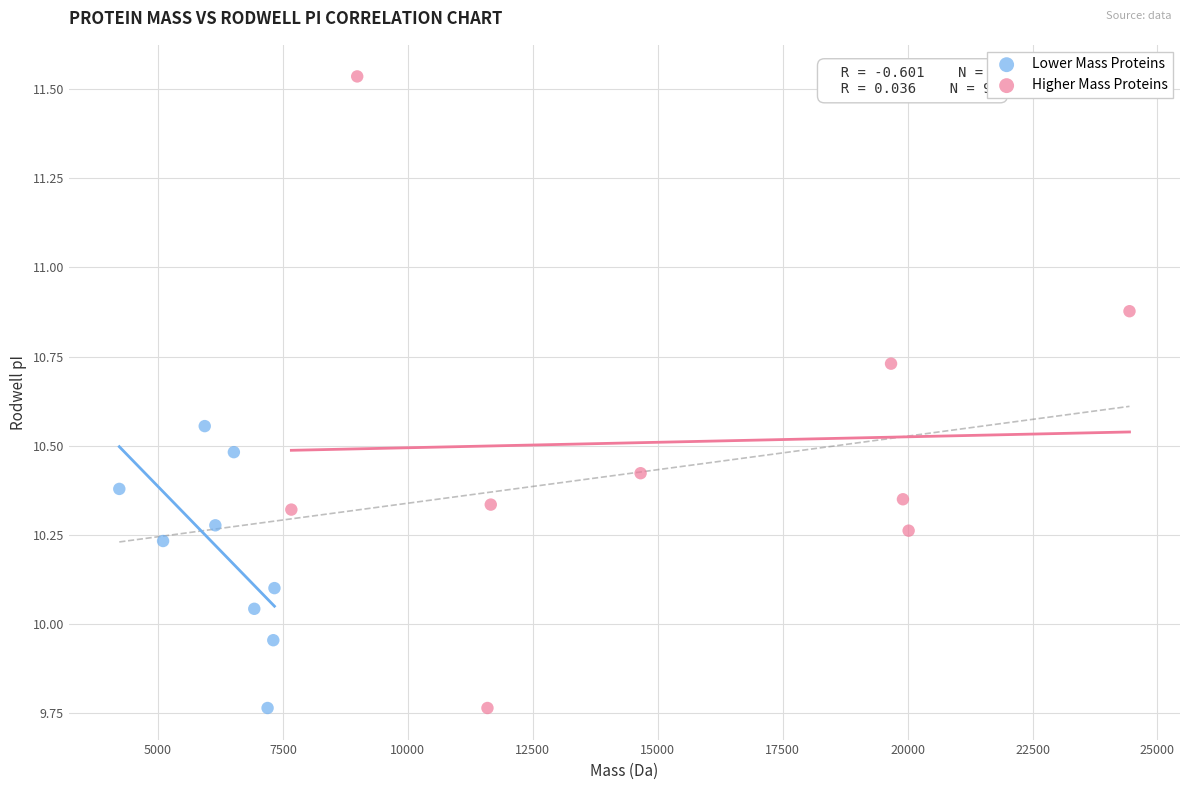

Which series has the widest spread of Y values?

Higher Mass Proteins